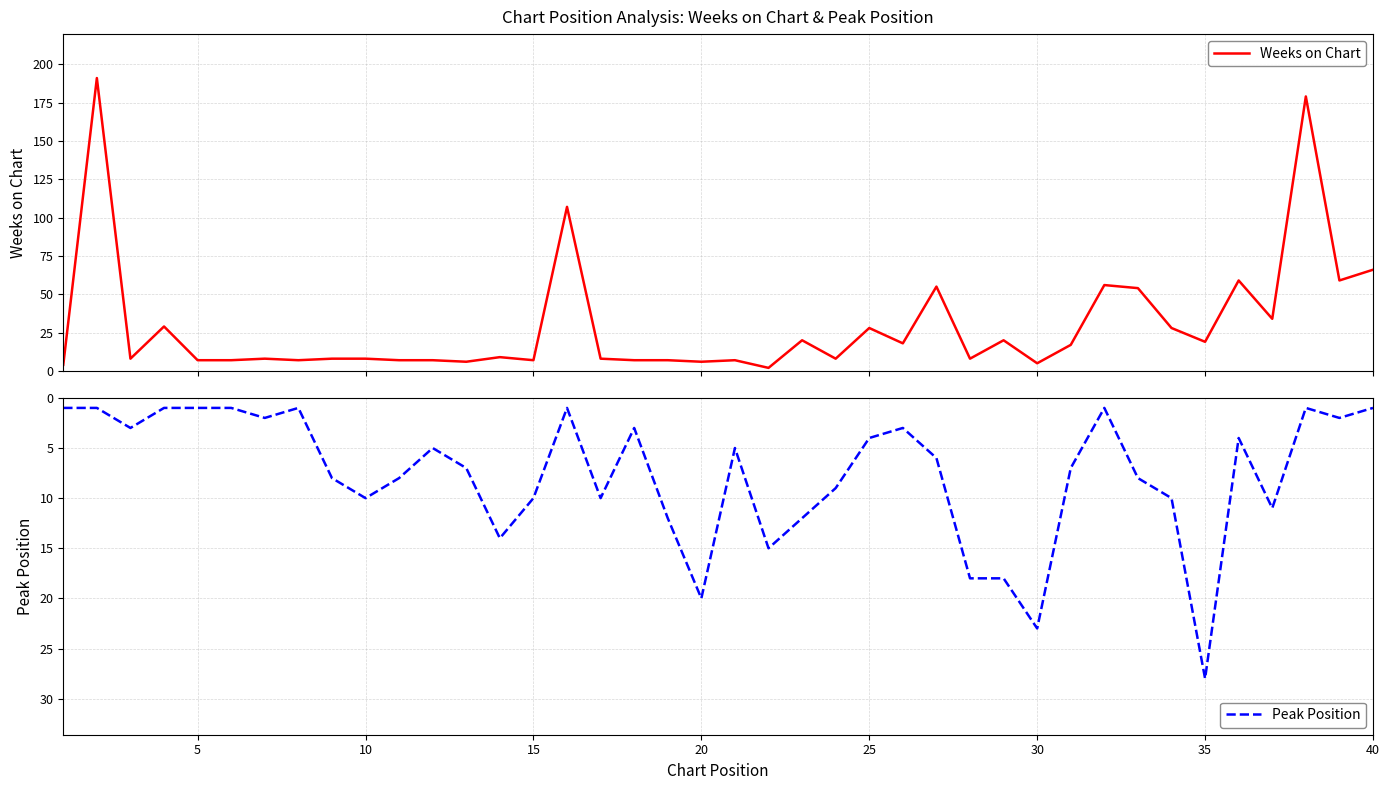

How many data points in Peak Position are less than 7?

20